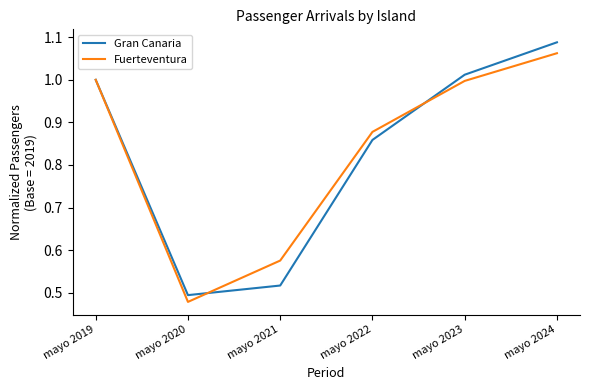

What is the average value of the Fuerteventura series?

0.8